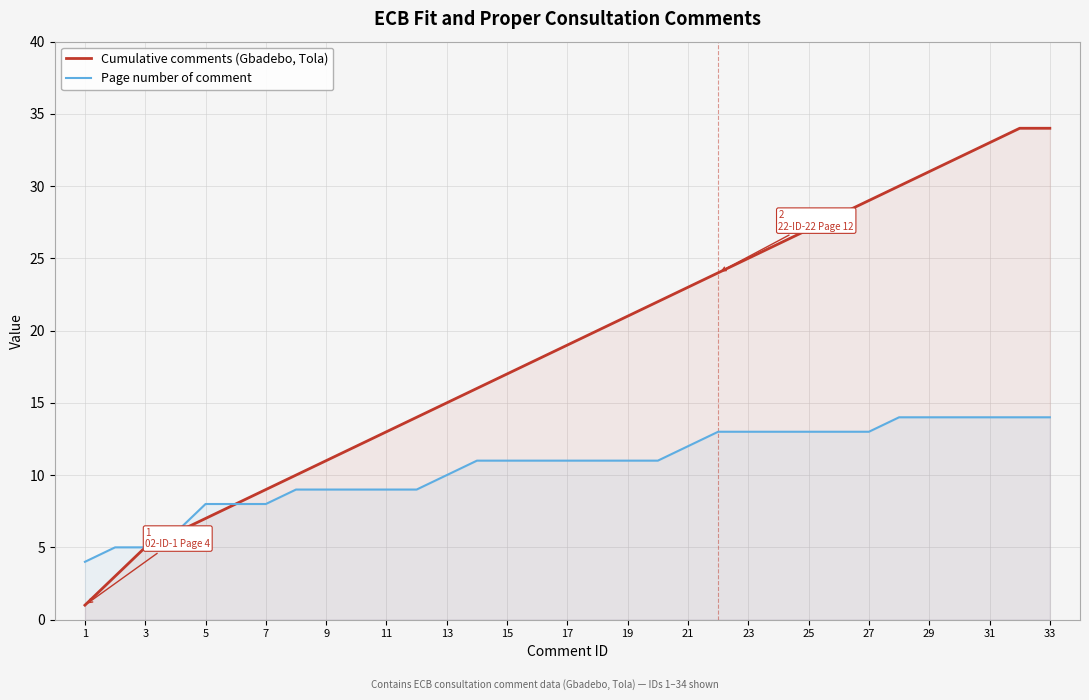

What is the maximum value for Cumulative comments (Gbadebo, Tola)?

34